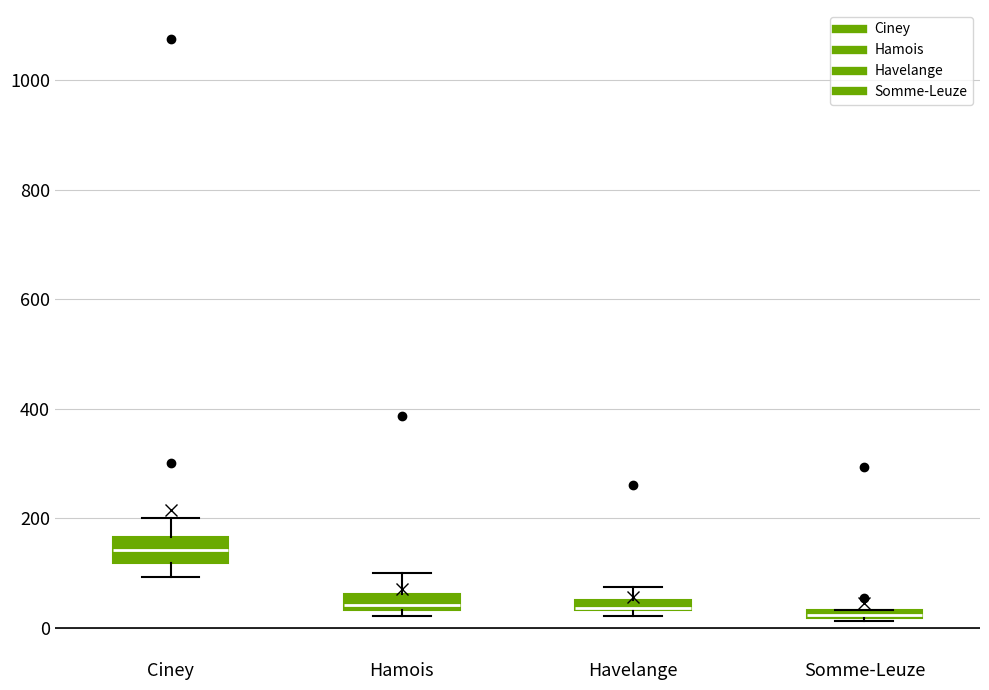

Where is the lower edge of the box for Hamois on the y-axis? The values are not printed on the chart, so give them approximately, as read against the axis.

40